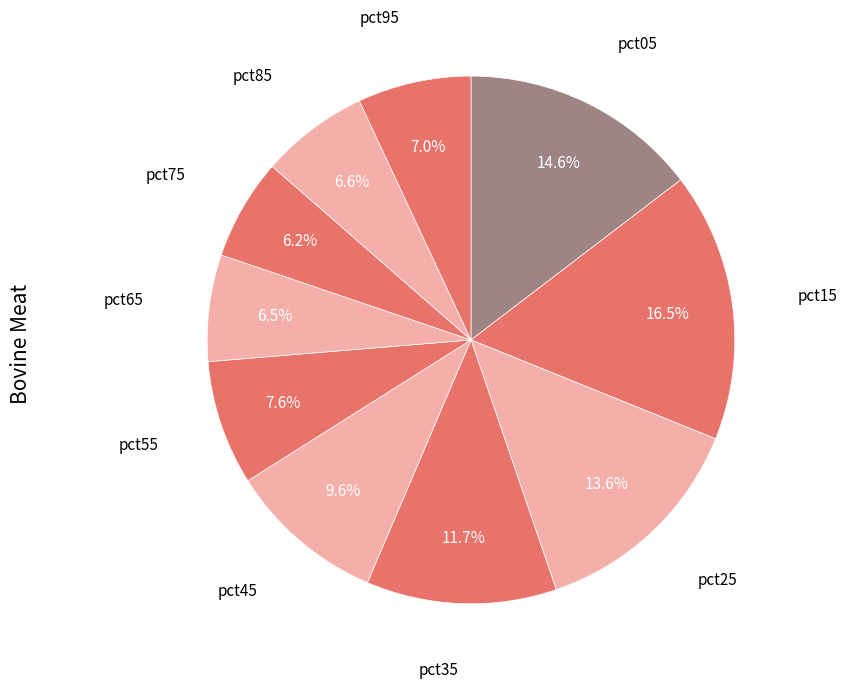

Which category has the biggest portion of the pie?

pct15